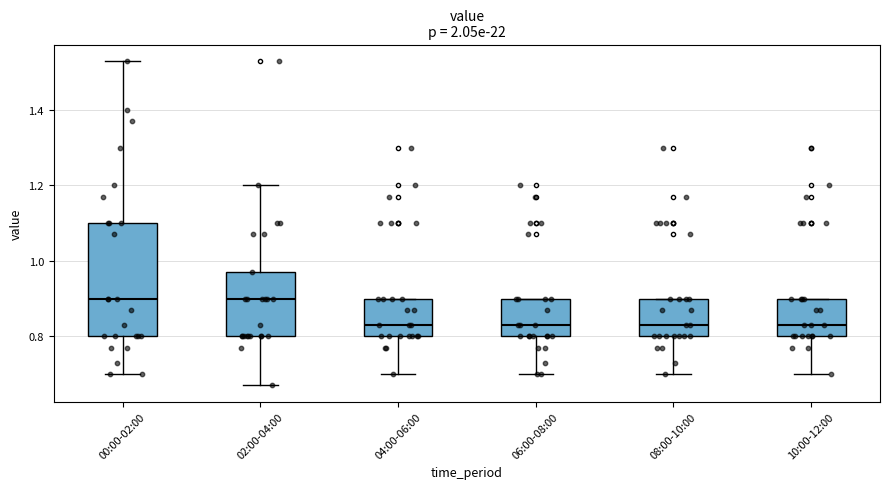

Reading left to right, transcribe this box plot: for each box, give where its median line is, the range the box spans, and where its two whiskers end, as read against the y-axis. The values are not printed on the chart, so give them approximately, as read against the axis.

00:00-02:00: median 0.90, box 0.80 to 1.10, whiskers 0.70 to 1.54
02:00-04:00: median 0.90, box 0.80 to 0.98, whiskers 0.68 to 1.20
04:00-06:00: median 0.84, box 0.80 to 0.90, whiskers 0.70 to 0.90
06:00-08:00: median 0.84, box 0.80 to 0.90, whiskers 0.70 to 0.90
08:00-10:00: median 0.84, box 0.80 to 0.90, whiskers 0.70 to 0.90
10:00-12:00: median 0.84, box 0.80 to 0.90, whiskers 0.70 to 0.90